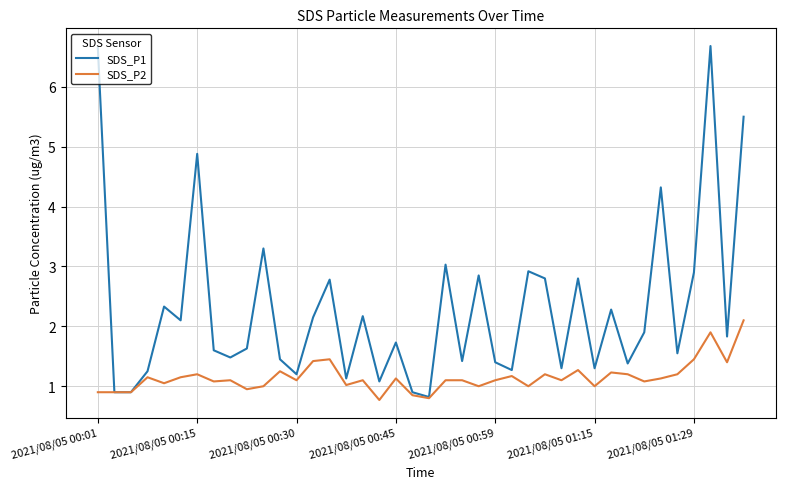

What is the smallest value displayed?

0.8